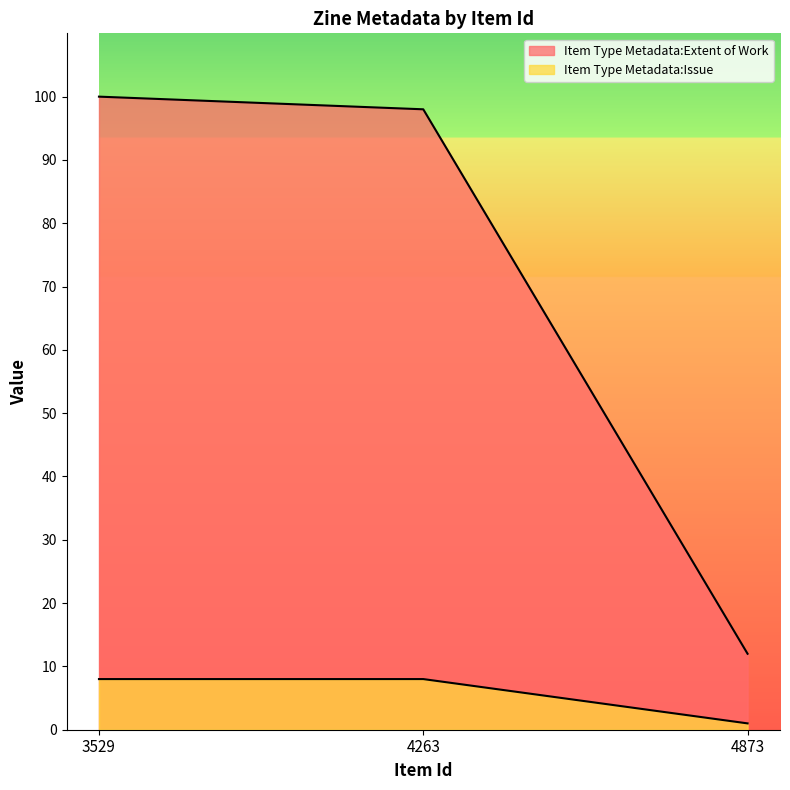

Is it true that Item Type Metadata:Issue equals 14 at 3529?

False